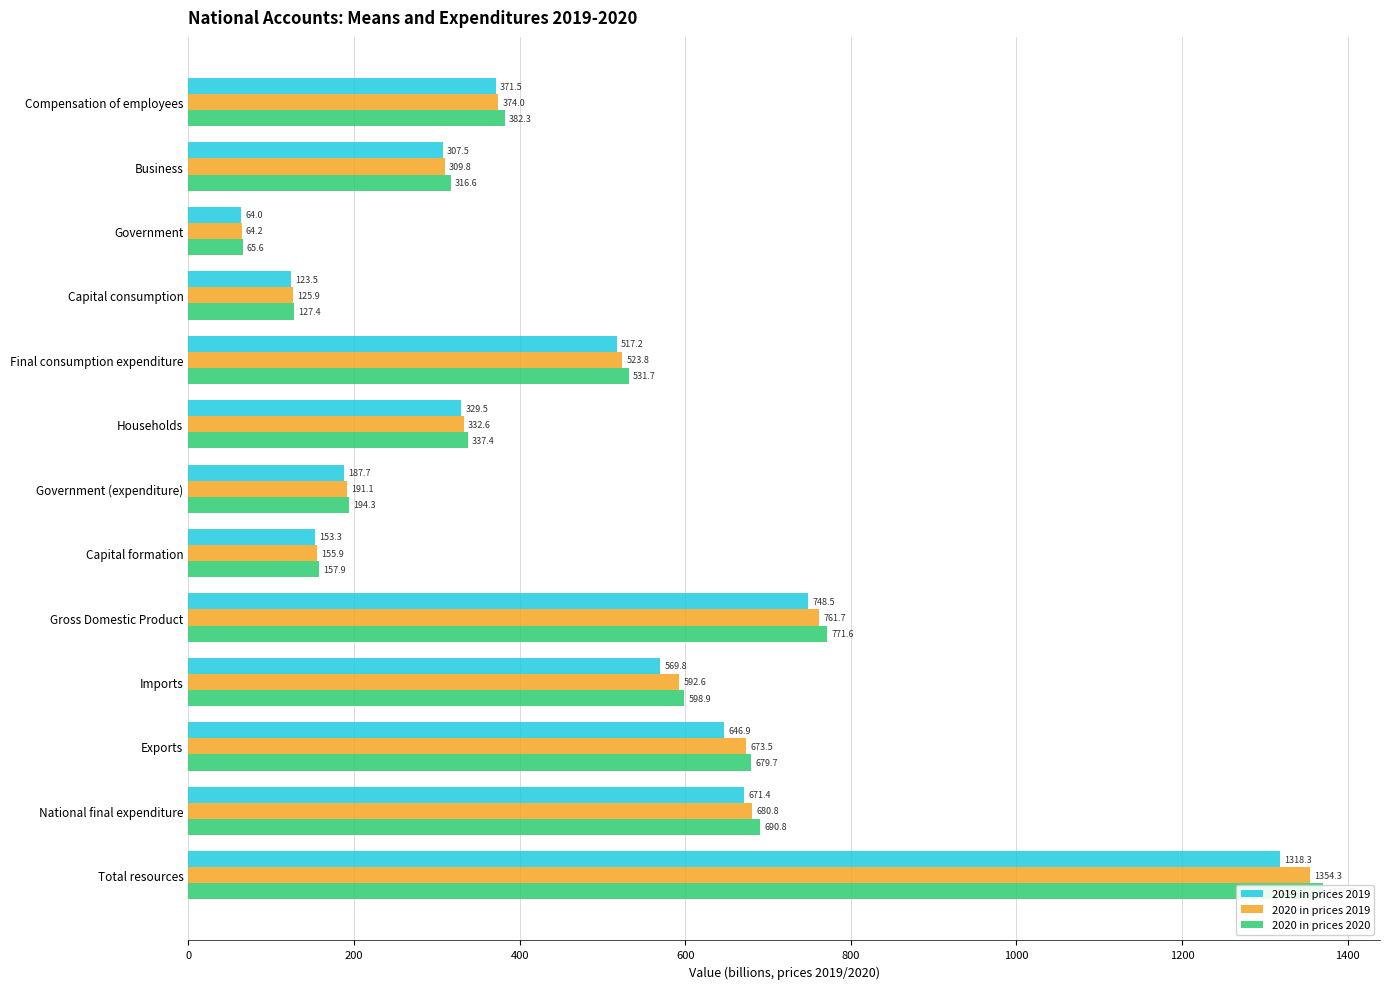

Does the chart contain any negative values?

No